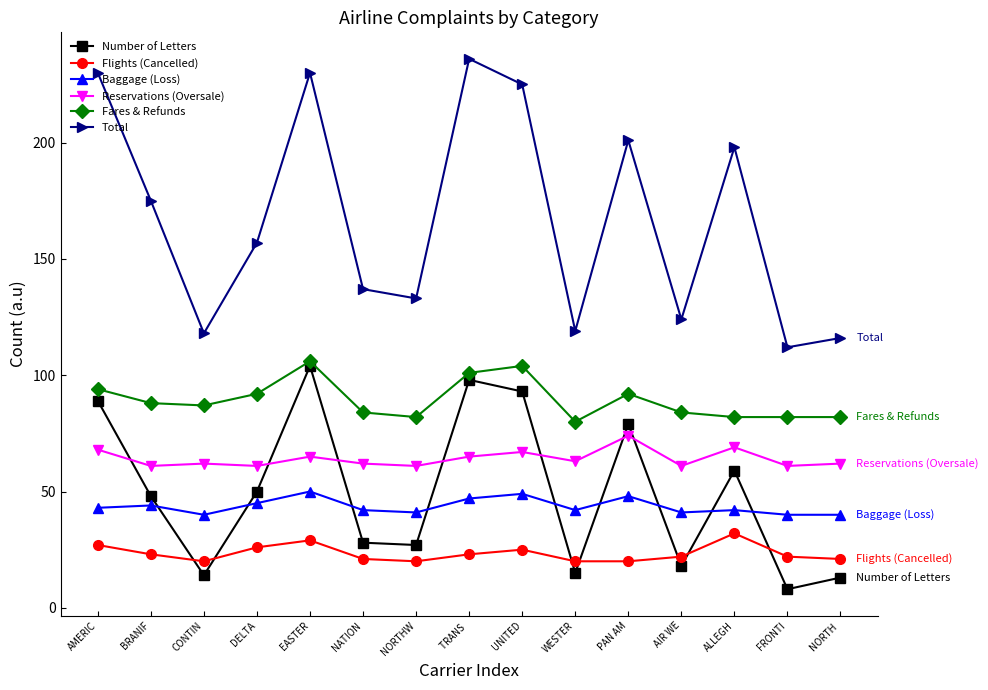

Where does the Reservations (Oversale) series first go above 62?

AMERIC